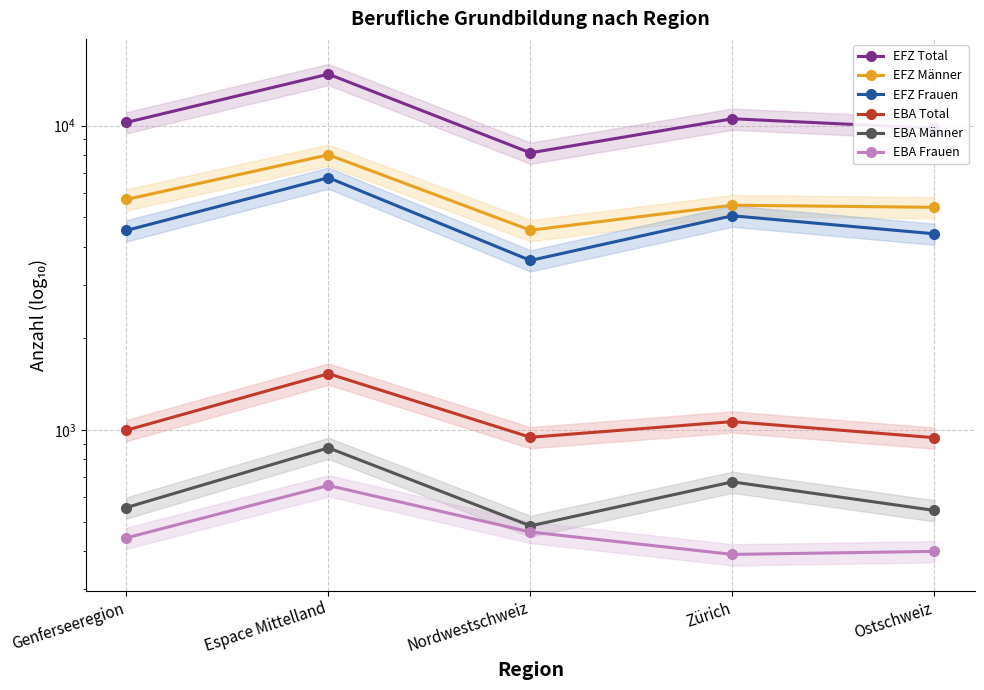

Reading left to right, list all the values displayed in this chart.

EFZ Total: Genferseeregion=10238	Espace Mittelland=14750	Nordwestschweiz=8133	Zürich=10526	Ostschweiz=9794
EFZ Männer: Genferseeregion=5716	Espace Mittelland=8012	Nordwestschweiz=4529	Zürich=5473	Ostschweiz=5386
EFZ Frauen: Genferseeregion=4522	Espace Mittelland=6738	Nordwestschweiz=3604	Zürich=5053	Ostschweiz=4408
EBA Total: Genferseeregion=998	Espace Mittelland=1530	Nordwestschweiz=946	Zürich=1065	Ostschweiz=943
EBA Männer: Genferseeregion=556	Espace Mittelland=873	Nordwestschweiz=484	Zürich=675	Ostschweiz=544
EBA Frauen: Genferseeregion=442	Espace Mittelland=657	Nordwestschweiz=462	Zürich=390	Ostschweiz=399